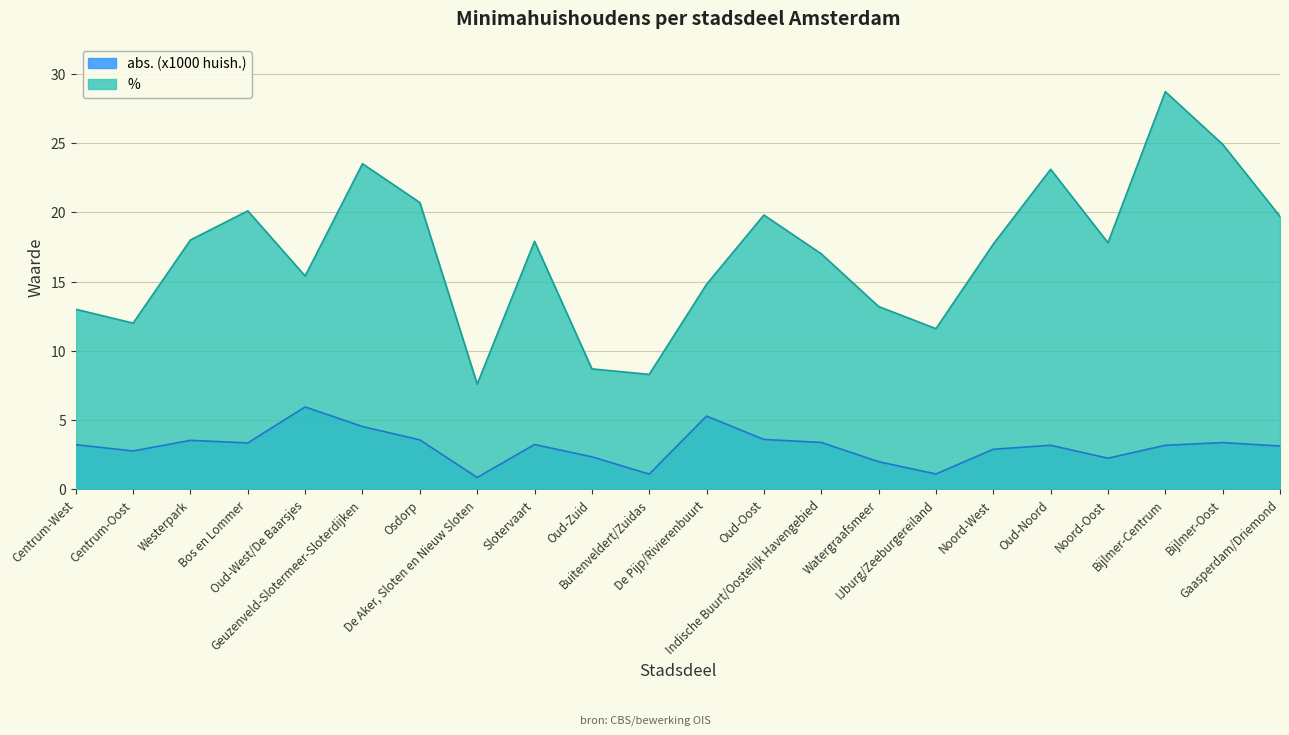

True or false: % and abs. (x100) intersect in this chart.

False